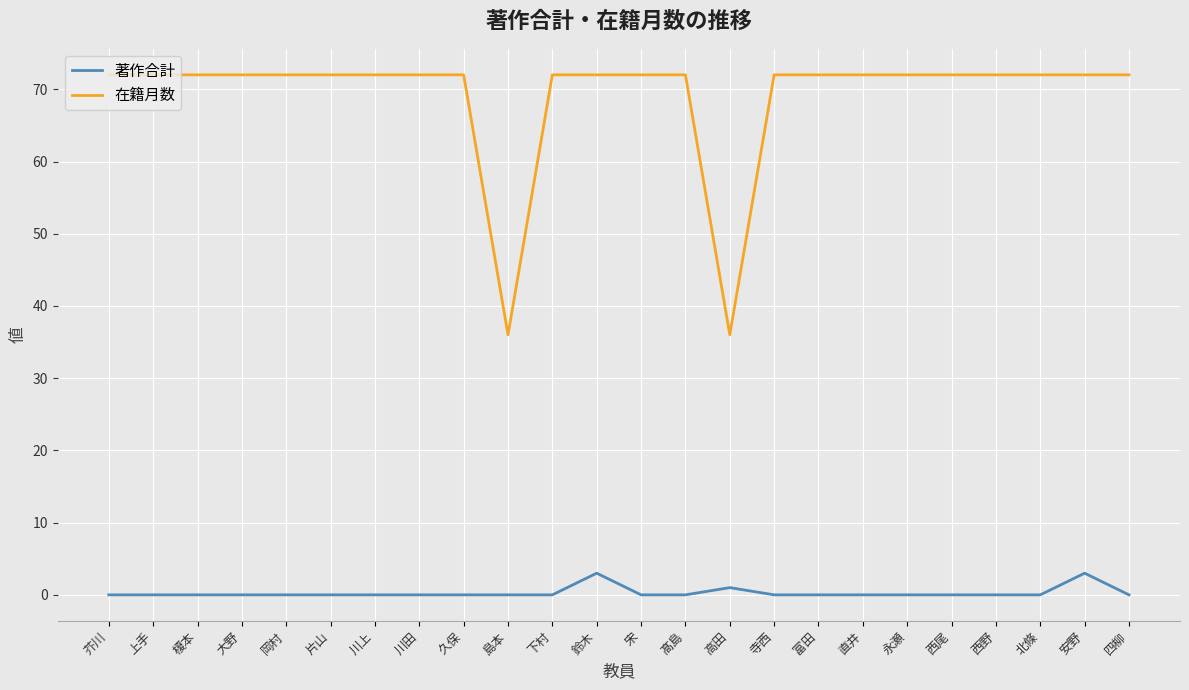

What position from the left is 北條?

22